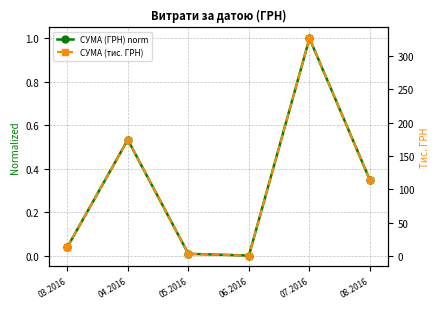

List the labels in order of СУМА (тис. ГРН) value, largest first.

07.2016, 04.2016, 08.2016, 03.2016, 05.2016, 06.2016